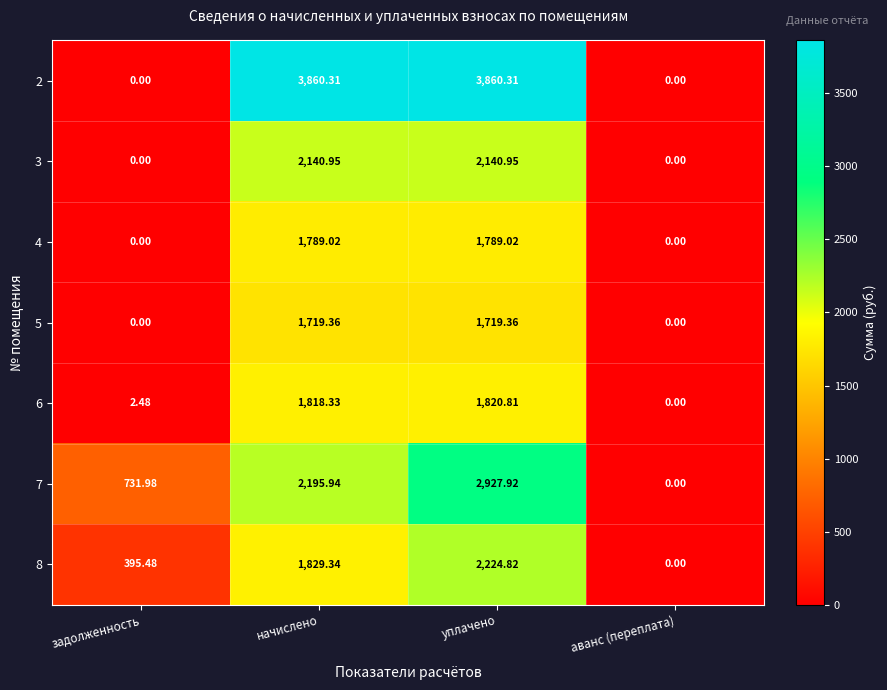

Is the value of 2 at начислено greater than the value of 4 at уплачено?

Yes